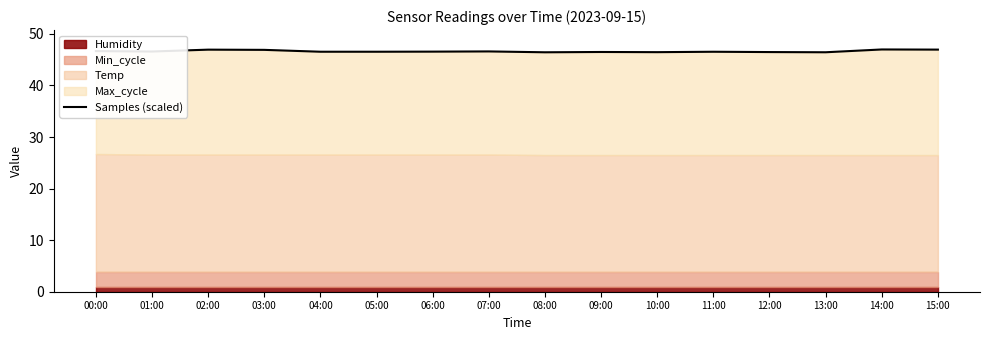

The value at 10:00 is 46.5. True or false?

True